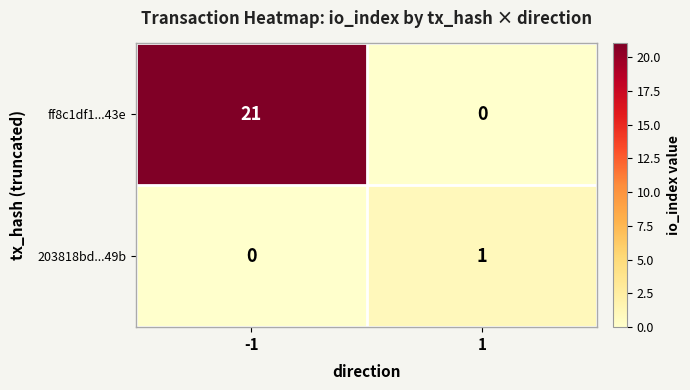

What is the spread (max minus min) of values at -1?

21